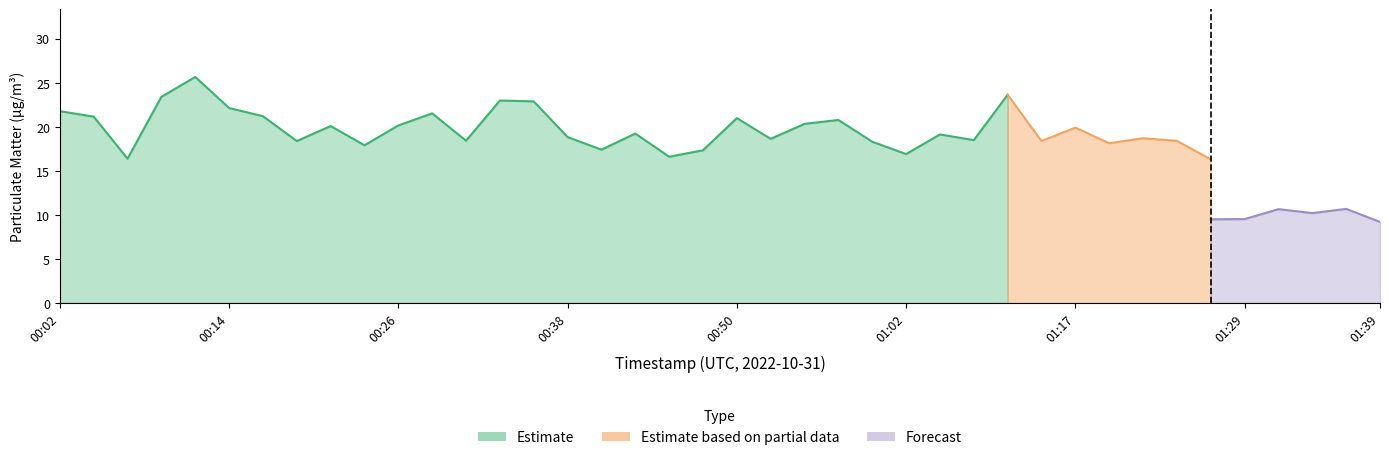

True or false: P2 and P1 cross at least once.

False